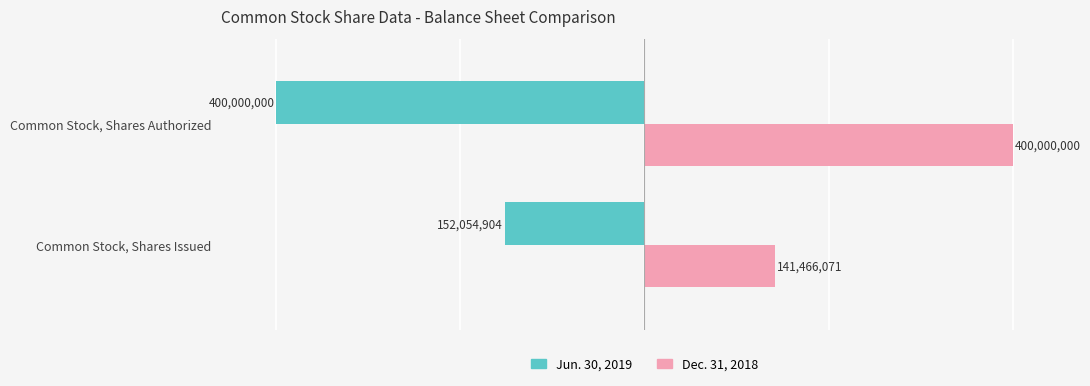

What are all the series names shown in the legend?

Jun. 30, 2019, Dec. 31, 2018